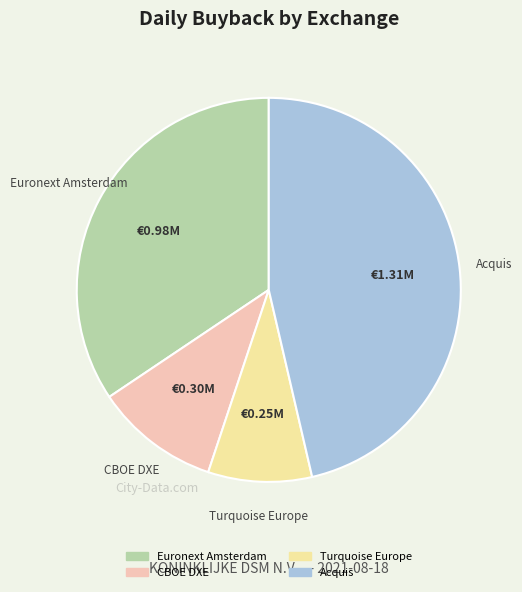

Approximately how many times larger is the value at CBOE DXE compared to Euronext Amsterdam?

0.3